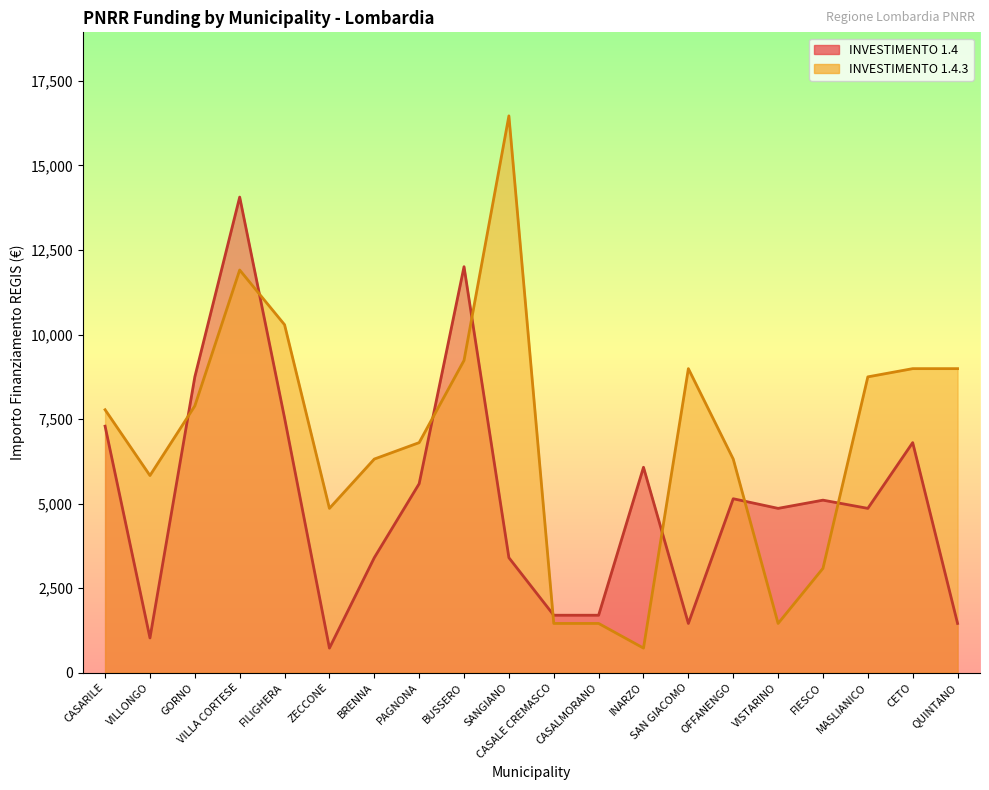

Rank the categories by INVESTIMENTO 1.4 value from lowest to highest.

ZECCONE, VILLONGO, SAN GIACOMO, QUINTANO, CASALE CREMASCO, CASALMORANO, BRENNA, SANGIANO, VISTARINO, MASLIANICO, FIESCO, OFFANENGO, PAGNONA, INARZO, CETO, CASARILE, FILIGHERA, GORNO, BUSSERO, VILLA CORTESE